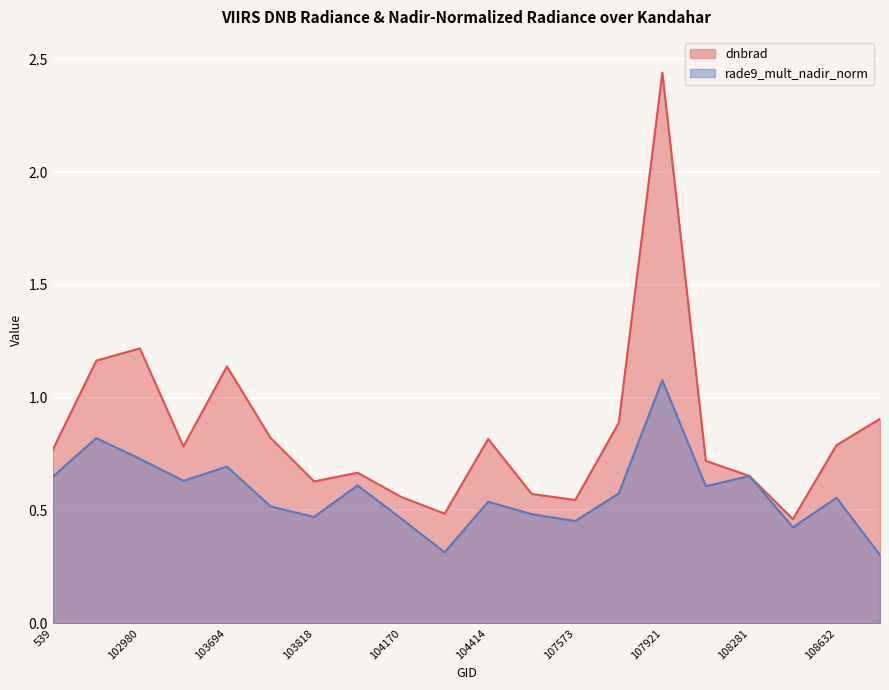

Which series has the largest total across all categories?

dnbrad